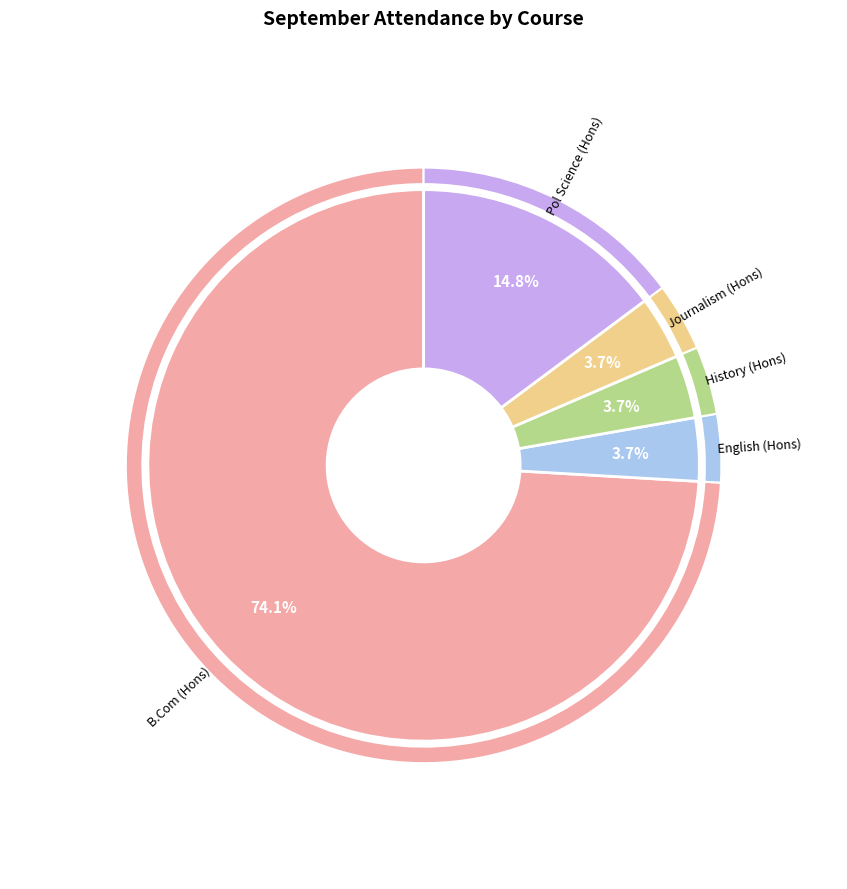

Is it true that Journalism (Hons) is 1% of the pie?

False